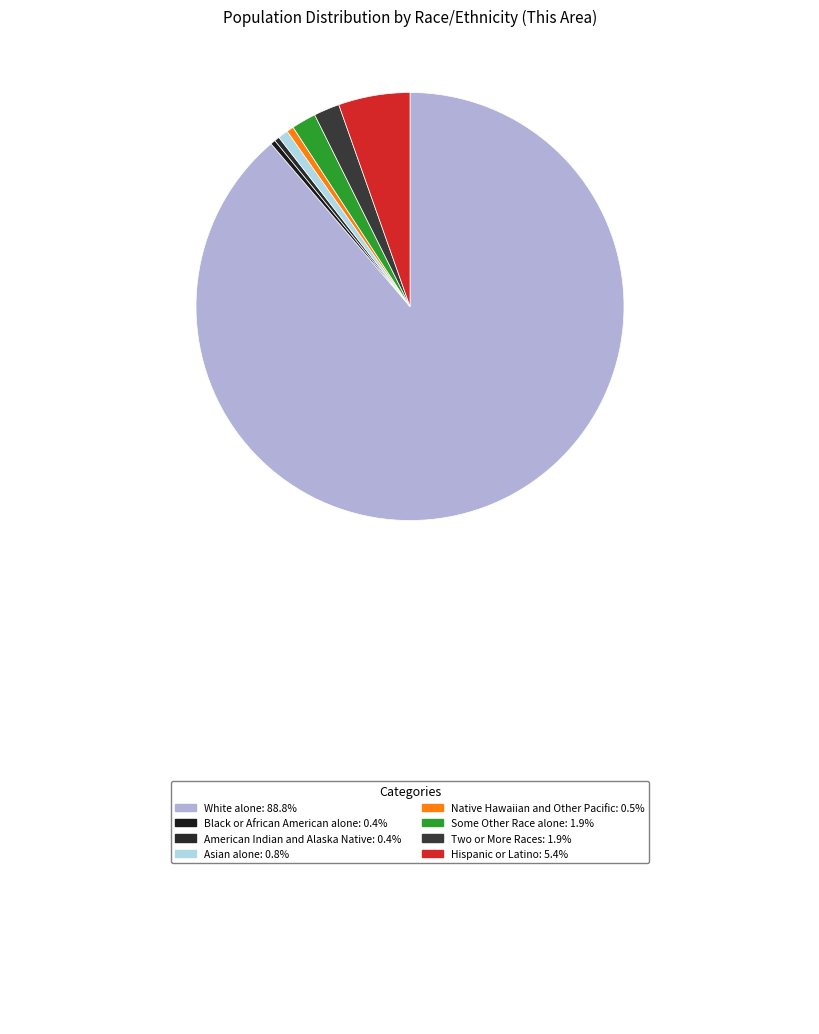

Count the number of slices in the pie.

8